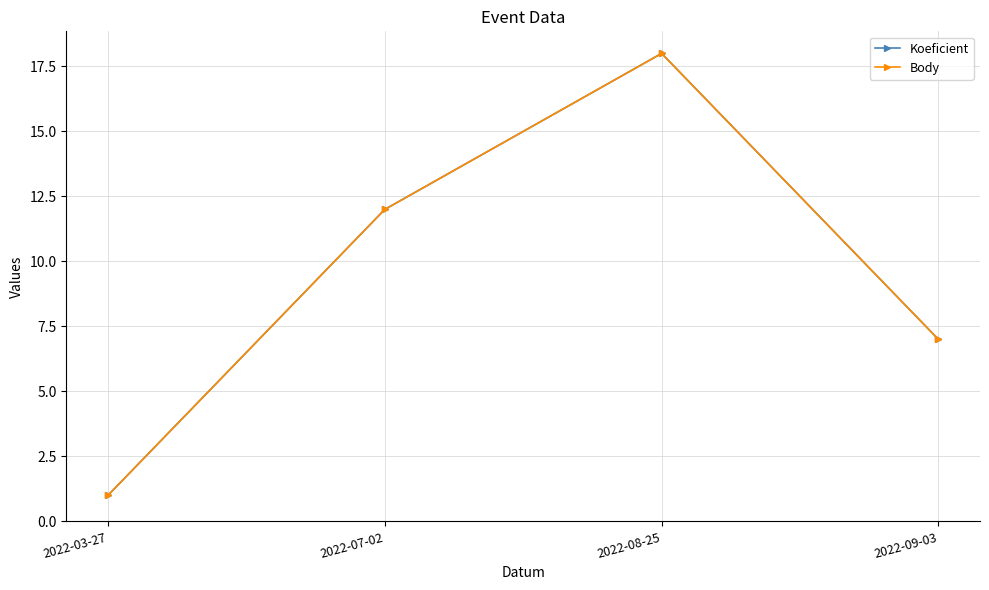

Is the value of Koeficient at 2022-08-25 greater than the value of Body at 2022-03-27?

Yes